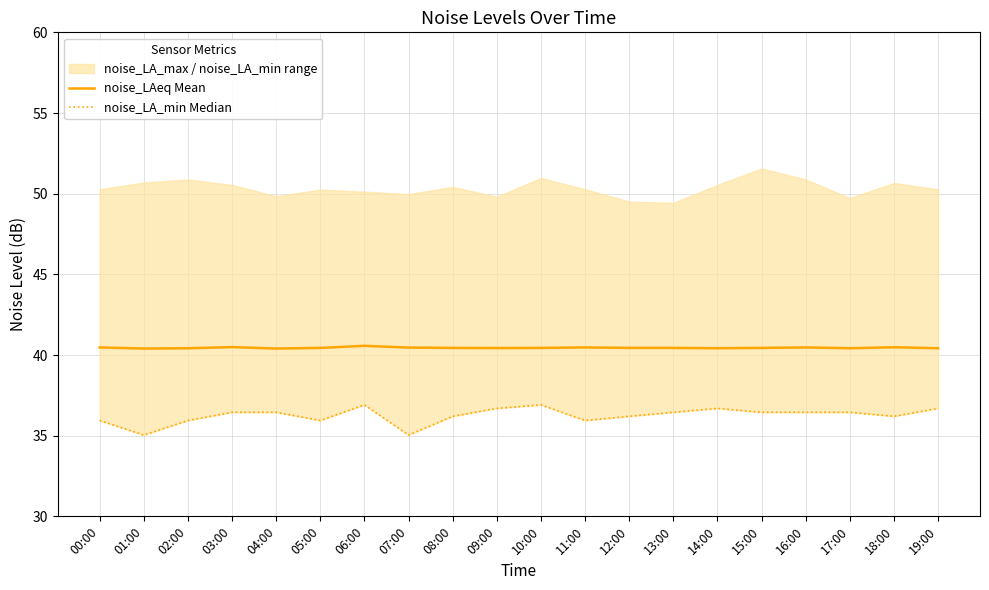

True or false: noise_LAeq Mean and noise_LA_min Median intersect in this chart.

False